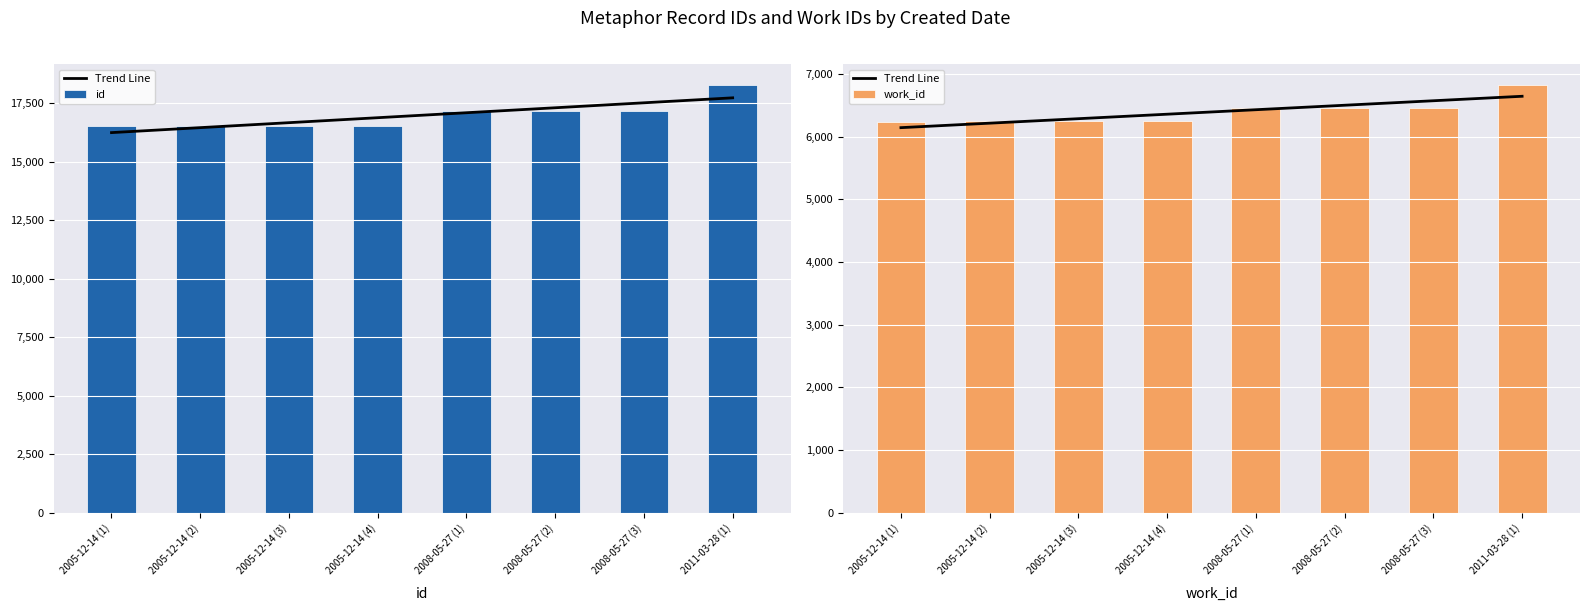

List the labels in order of Trend Line value, largest first.

2011-03-28 (1), 2008-05-27 (3), 2008-05-27 (2), 2008-05-27 (1), 2005-12-14 (4), 2005-12-14 (3), 2005-12-14 (2), 2005-12-14 (1)